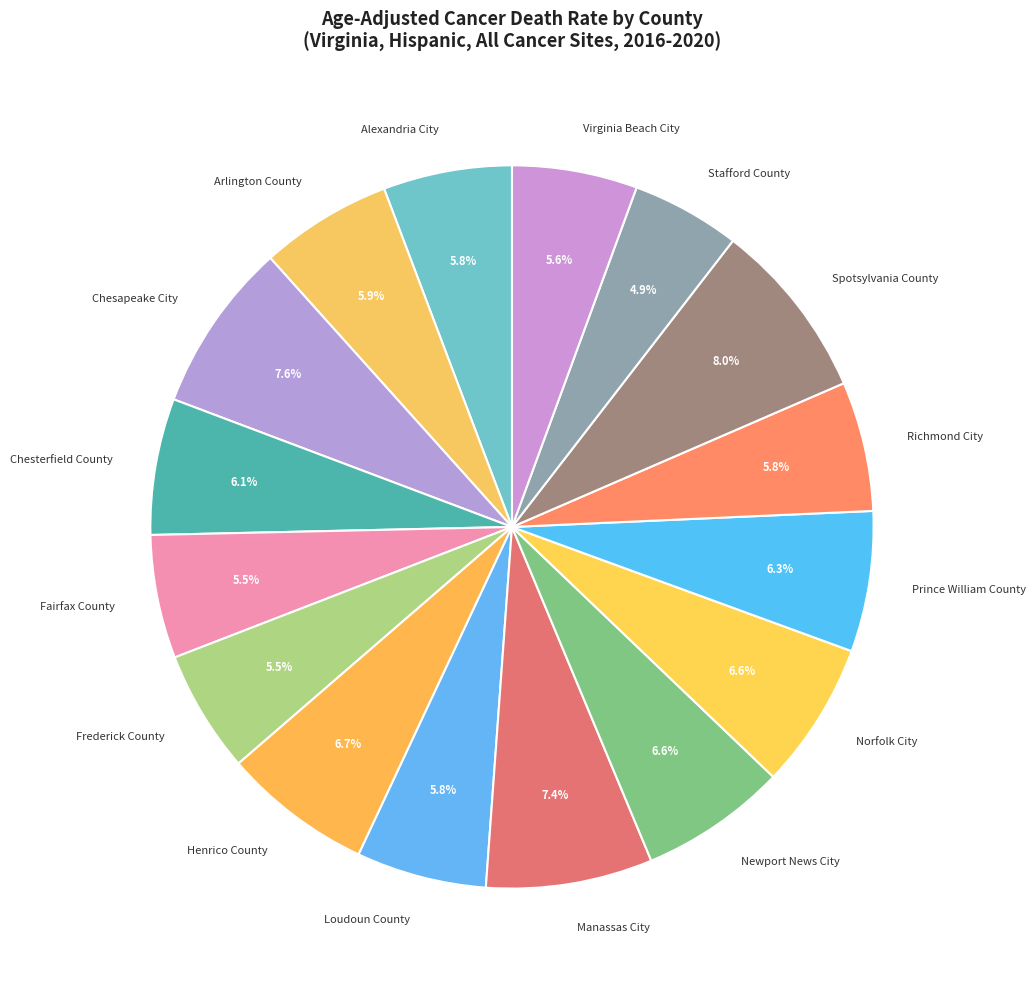

To the nearest percent, what percentage of the pie is Henrico County?

7%